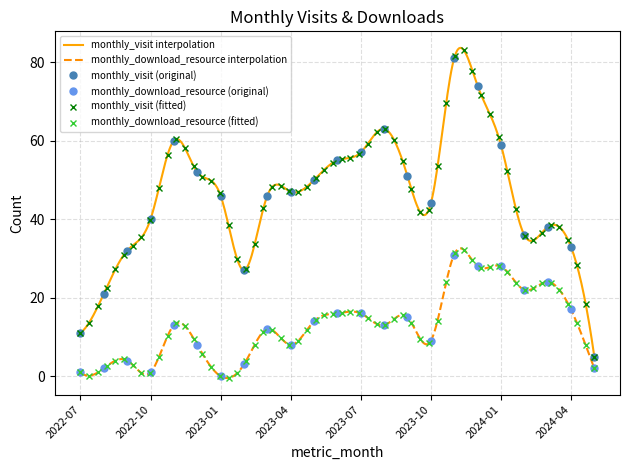

What is the approximate value of monthly_visit at 2022-10?

40